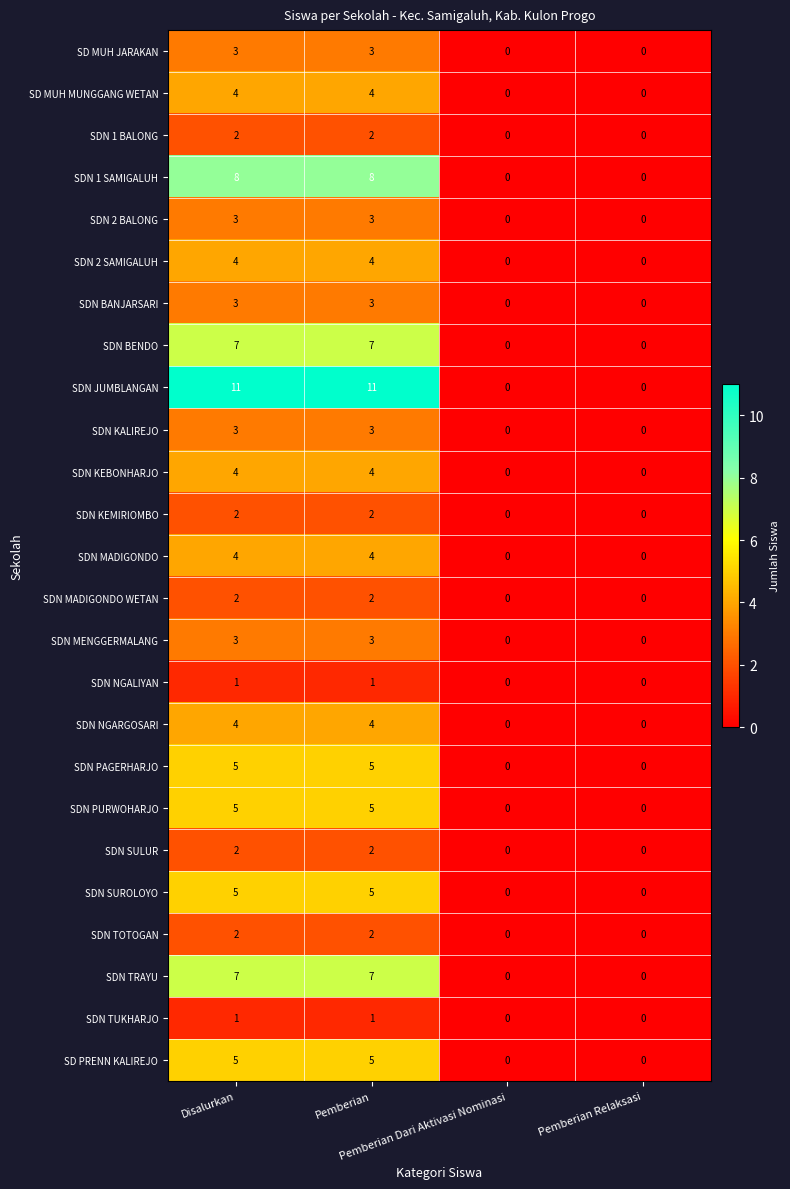

Which series has the largest total across all categories?

SDN JUMBLANGAN